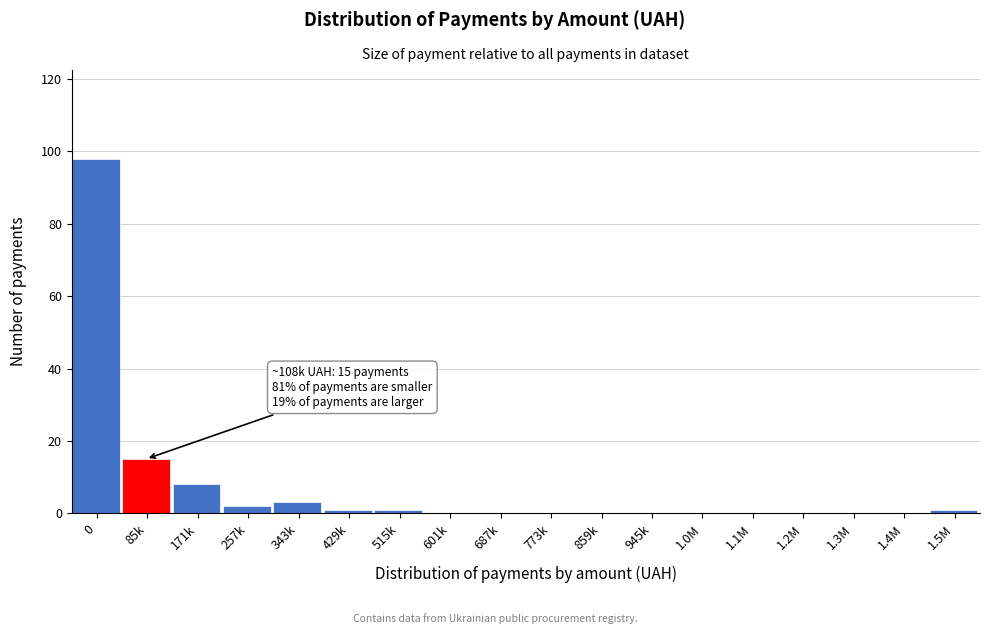

Reading left to right, list all the values displayed in this chart.

0=98	85k=15	171k=8	257k=2	343k=3	429k=1	515k=1	601k=0	687k=0	773k=0	859k=0	945k=0	1.0M=0	1.1M=0	1.2M=0	1.3M=0	1.4M=0	1.5M=1